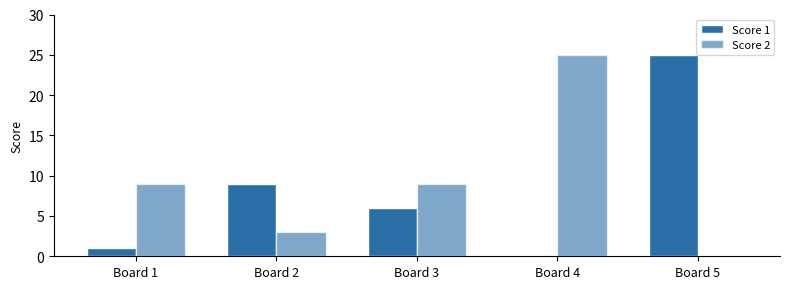

Which series changed the most between Board 1 and Board 3?

Score 1